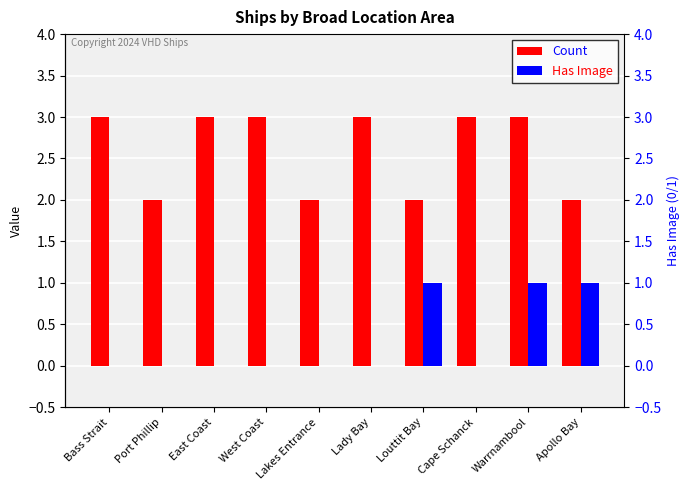

Does the chart contain stacked bars?

No